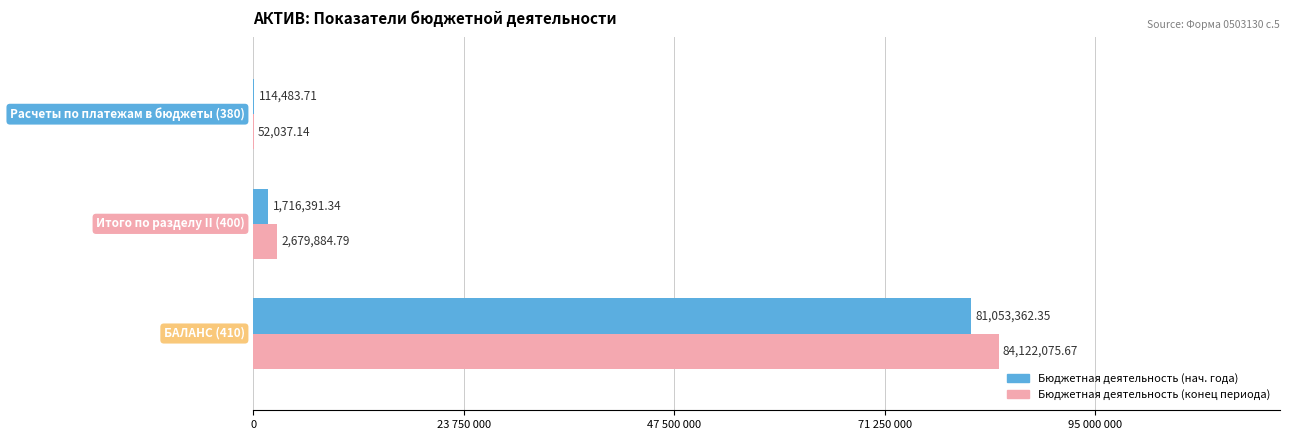

List the series in order of their peak value, lowest first.

Бюджетная деятельность (нач. года), Бюджетная деятельность (конец периода)